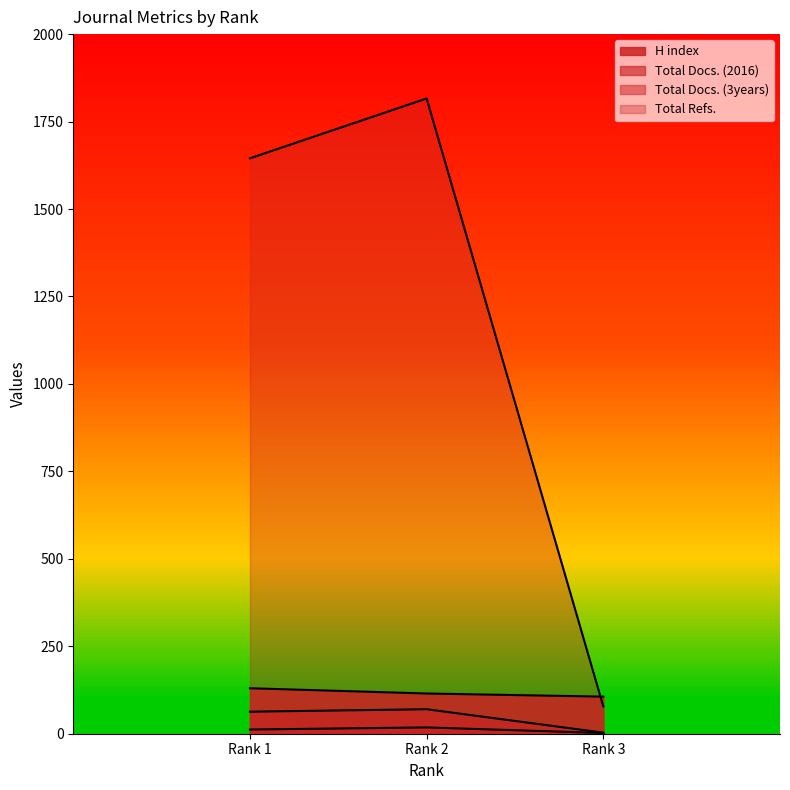

What is the average value of the Total Refs. series?

1180